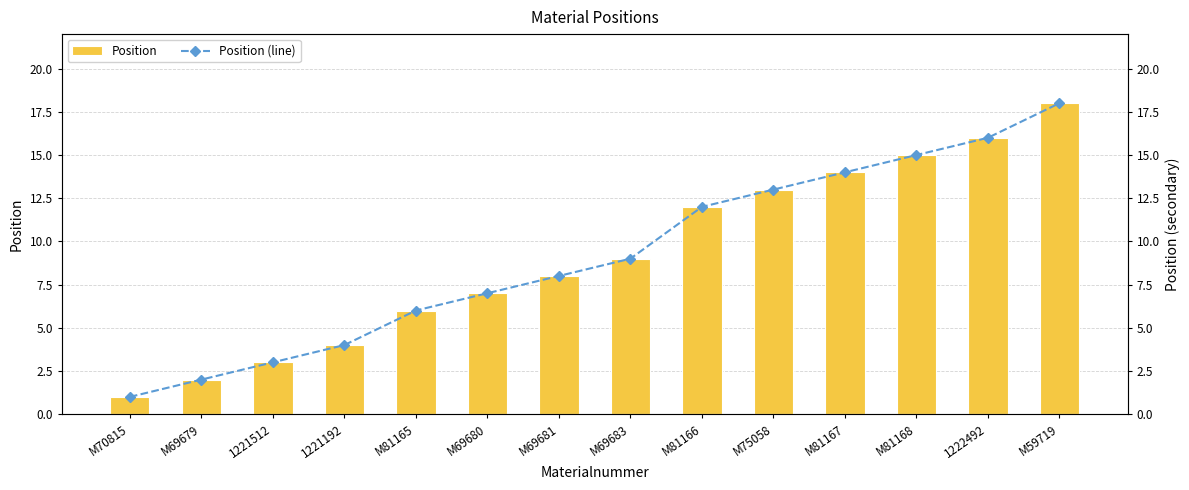

Where is Position (line) nearest to the value 9?

M69683